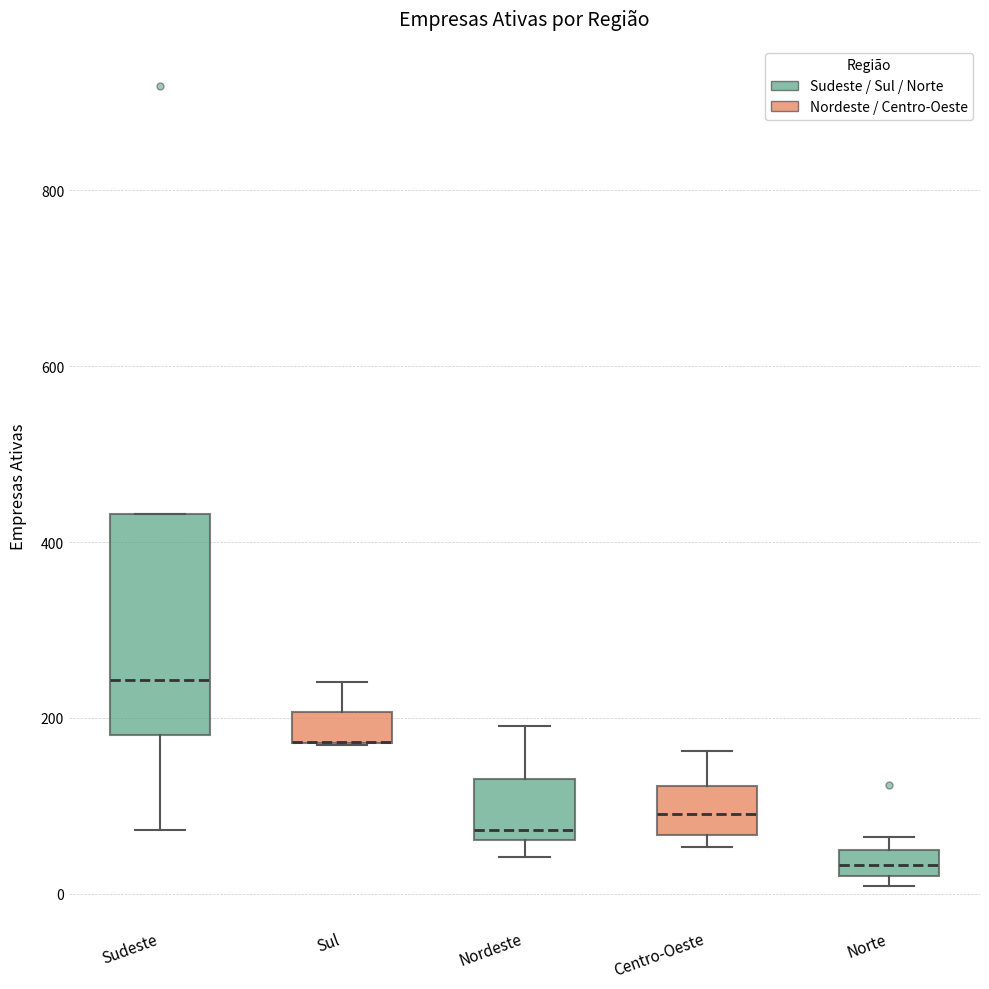

Reading left to right, transcribe this box plot: for each box, give where its median line is, the range the box spans, and where its two whiskers end, as read against the y-axis. The values are not printed on the chart, so give them approximately, as read against the axis.

Sudeste: median 240, box 180 to 440, whiskers 80 to 440
Sul: median 180 (drawn on the box's lower edge), box 180 to 200, whiskers 160 to 240
Nordeste: median 80, box 60 to 140, whiskers 40 to 200
Centro-Oeste: median 100, box 60 to 120, whiskers 60 (just below the box's lower edge) to 160
Norte: median 40, box 20 to 60, whiskers 0 to 60 (just above the box's upper edge)